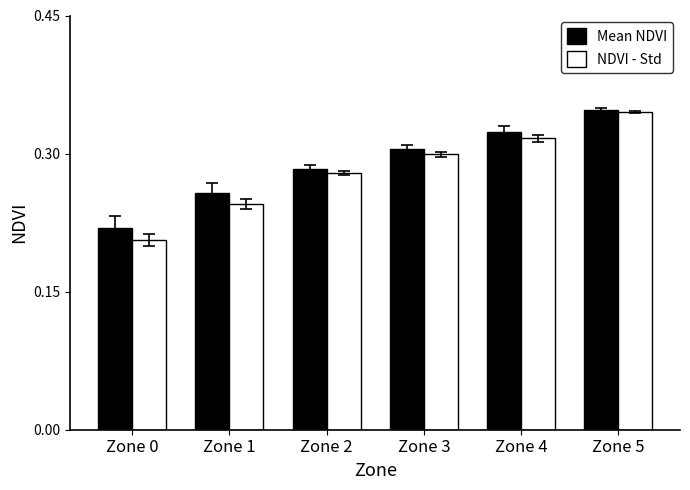

How many data points does each series have?

6